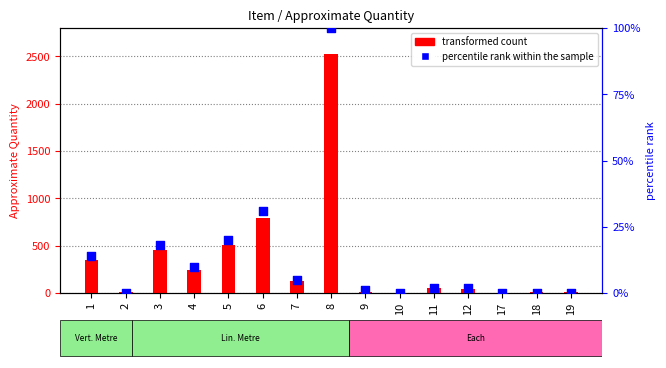

Which series has the largest total across all categories?

transformed count